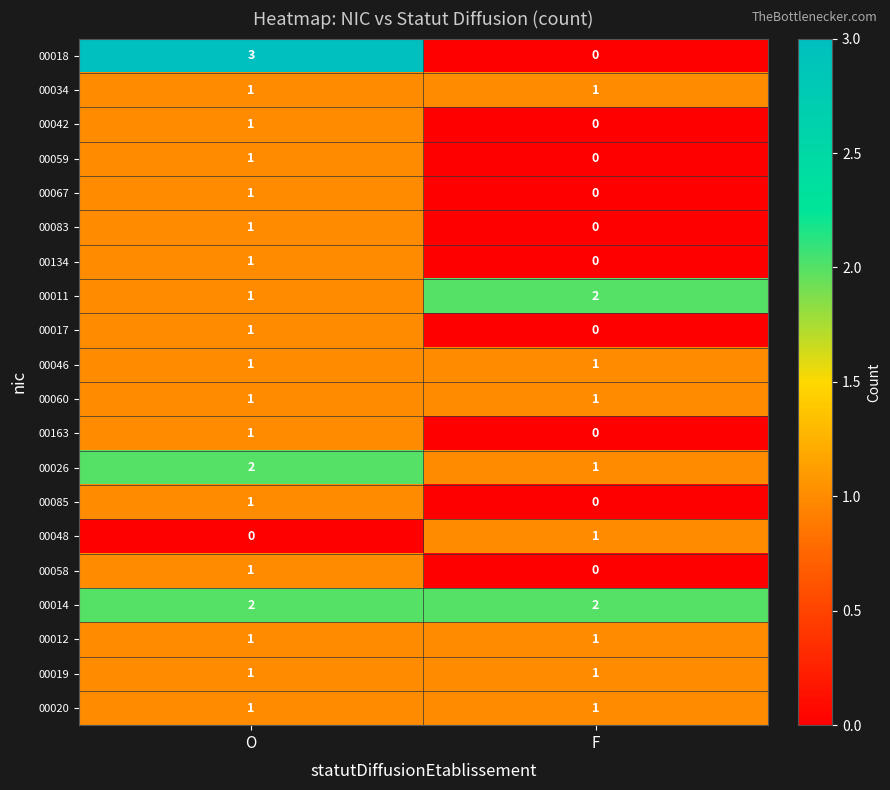

At how many categories does at least one series exceed 1?

2